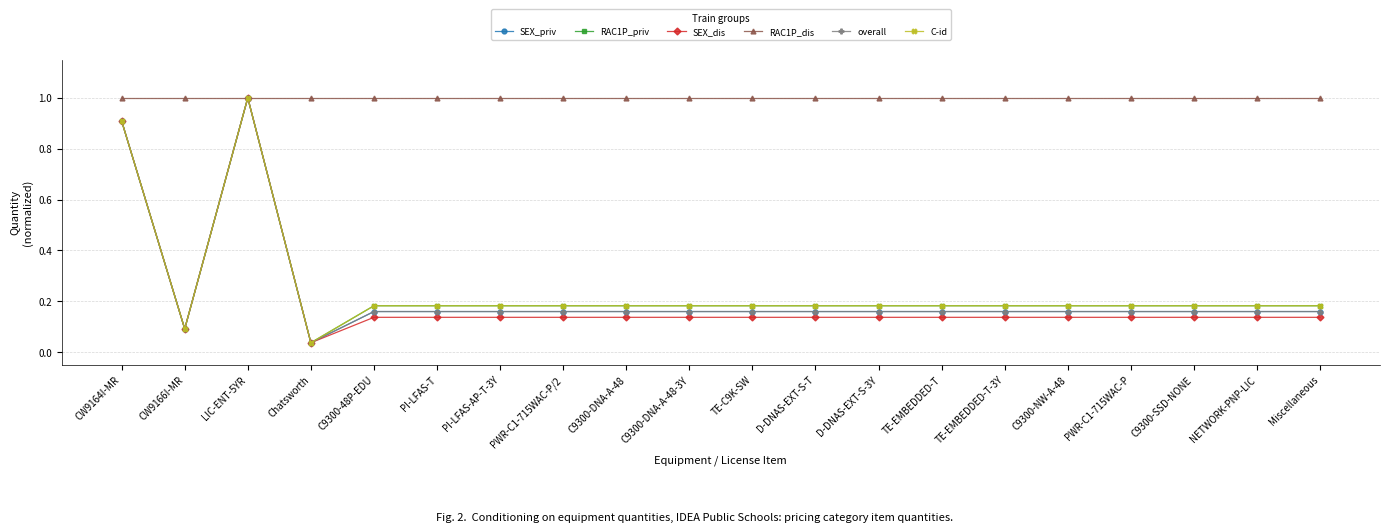

Is the value of overall at D-DNAS-EXT-S-T greater than the value of SEX_dis at D-DNAS-EXT-S-T?

Yes